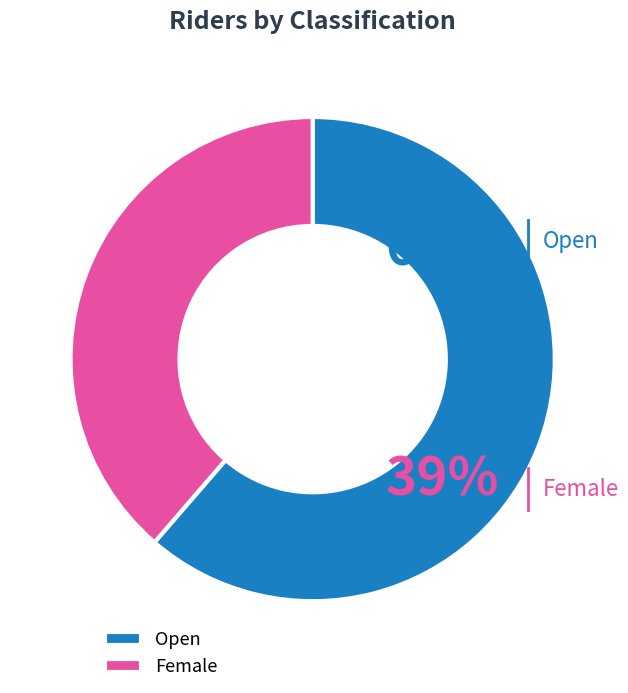

What percentage is the Open slice, to the nearest percent?

61%